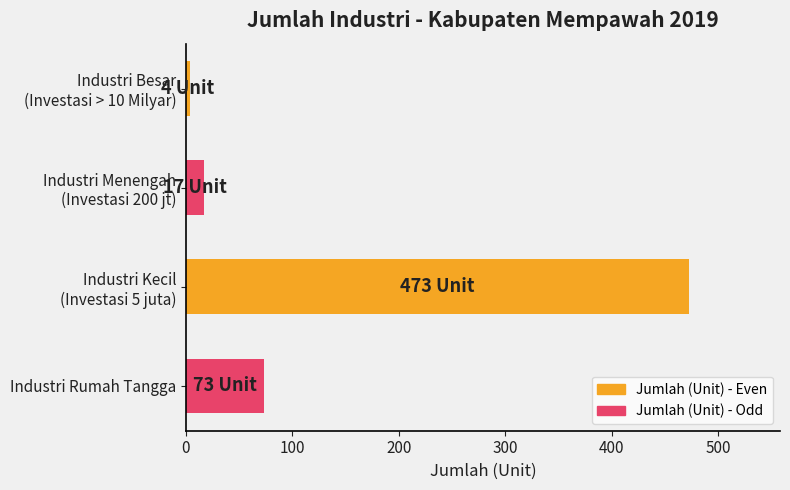

Reading bottom to top, extract all data points from this chart.

73	473	17	4